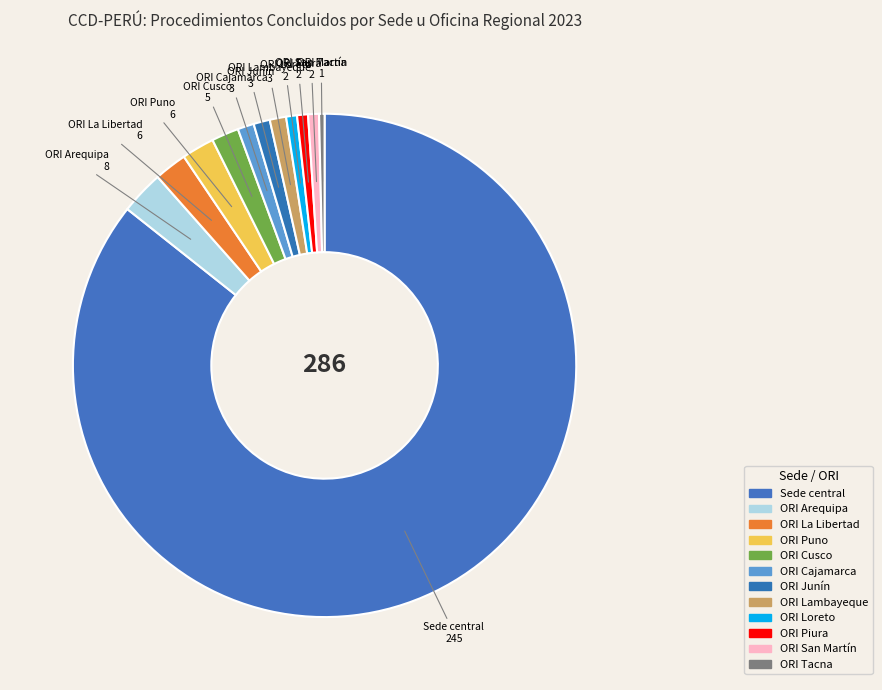

How many segments does this pie chart have?

12